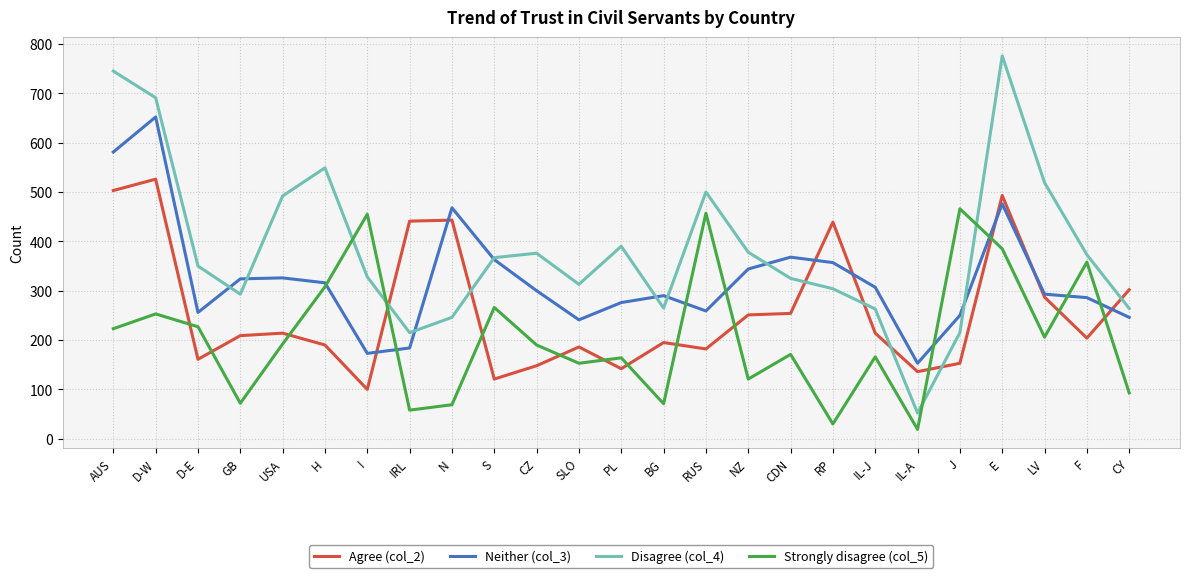

What is the minimum value shown in the chart?

19